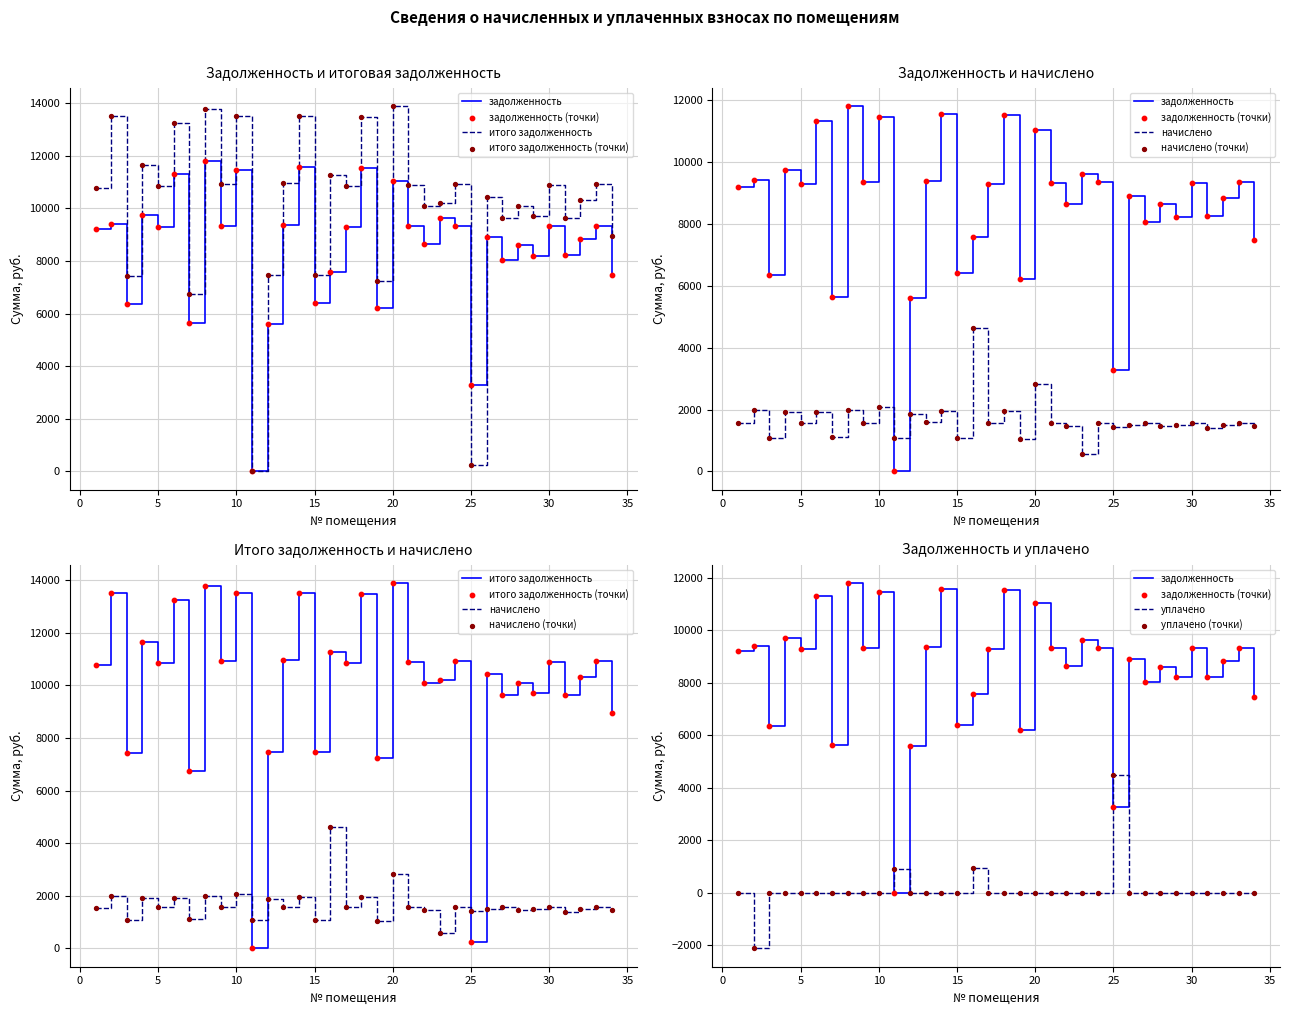

What is the total value across all series at 32?

20644.8